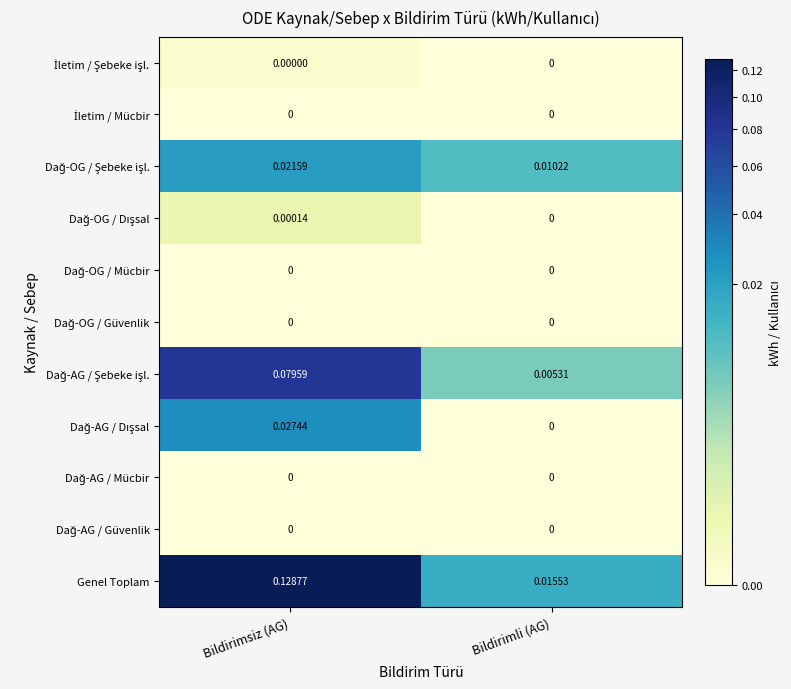

Which series has the largest total across all categories?

Genel Toplam